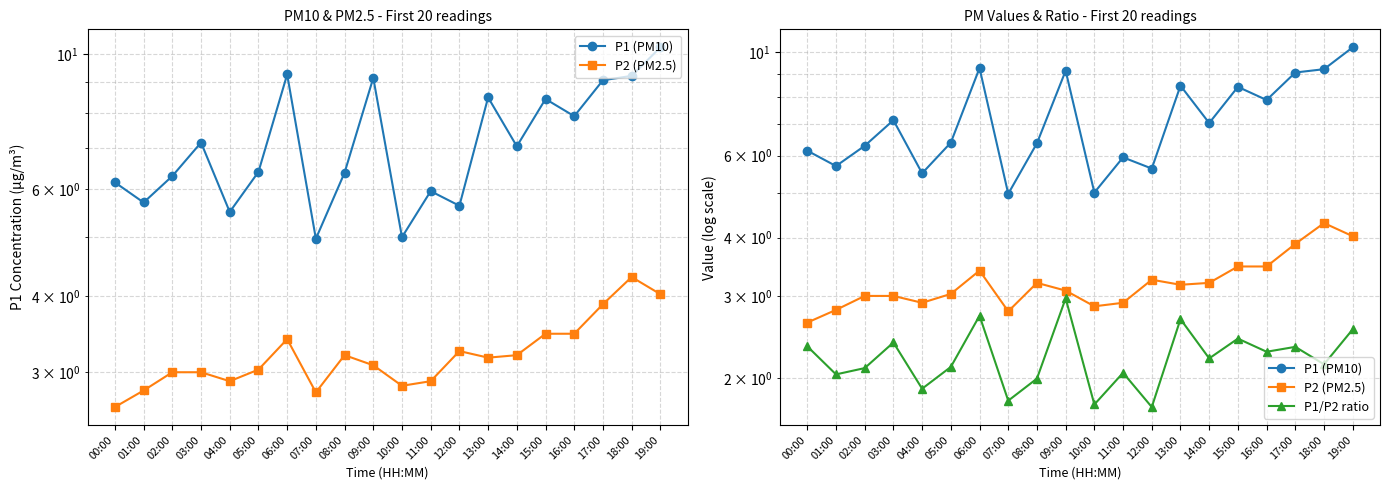

Which series has the largest total across all categories?

P1 (PM10)